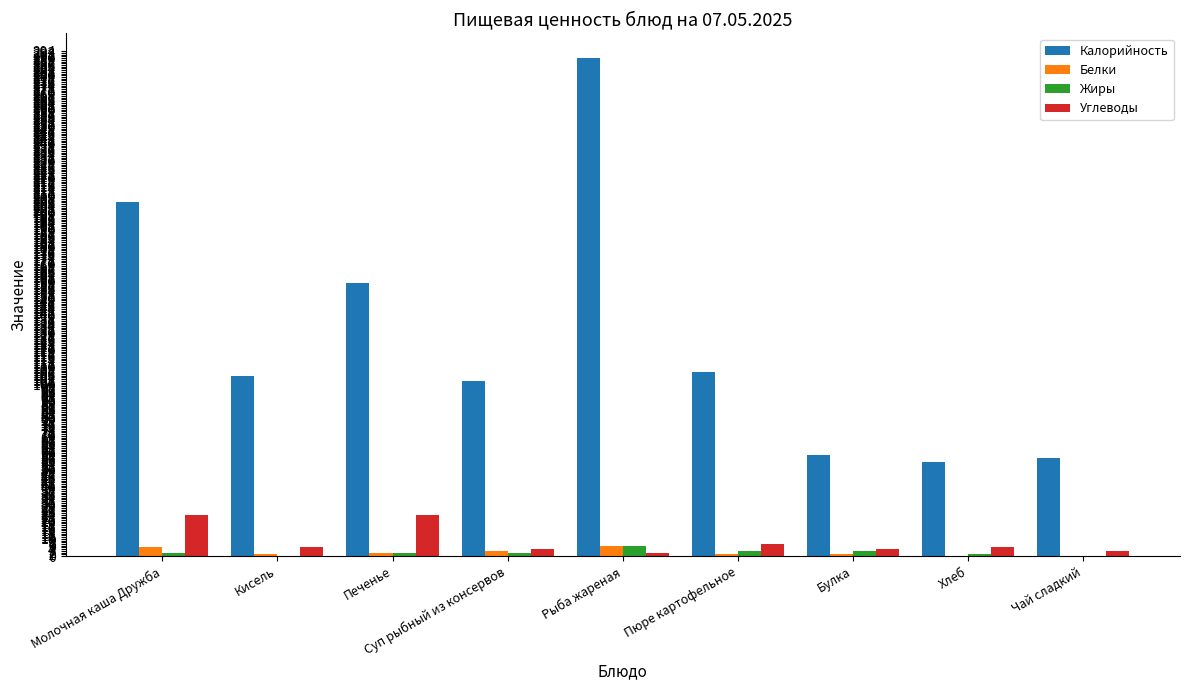

How many groups of bars are there?

9